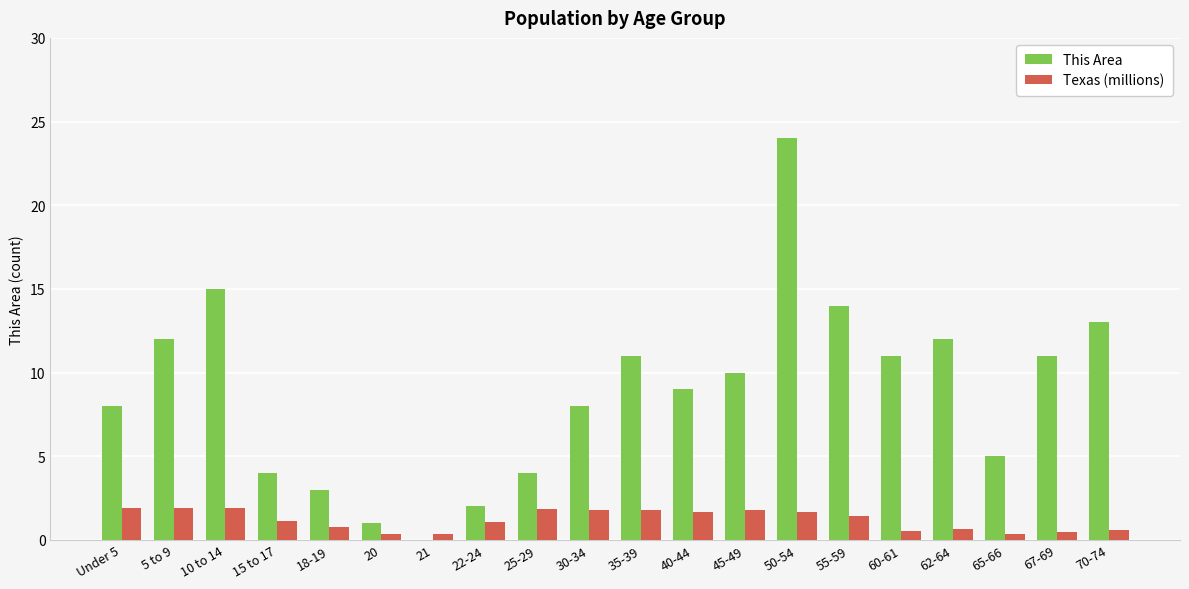

What is the maximum value shown in the chart?

24.0